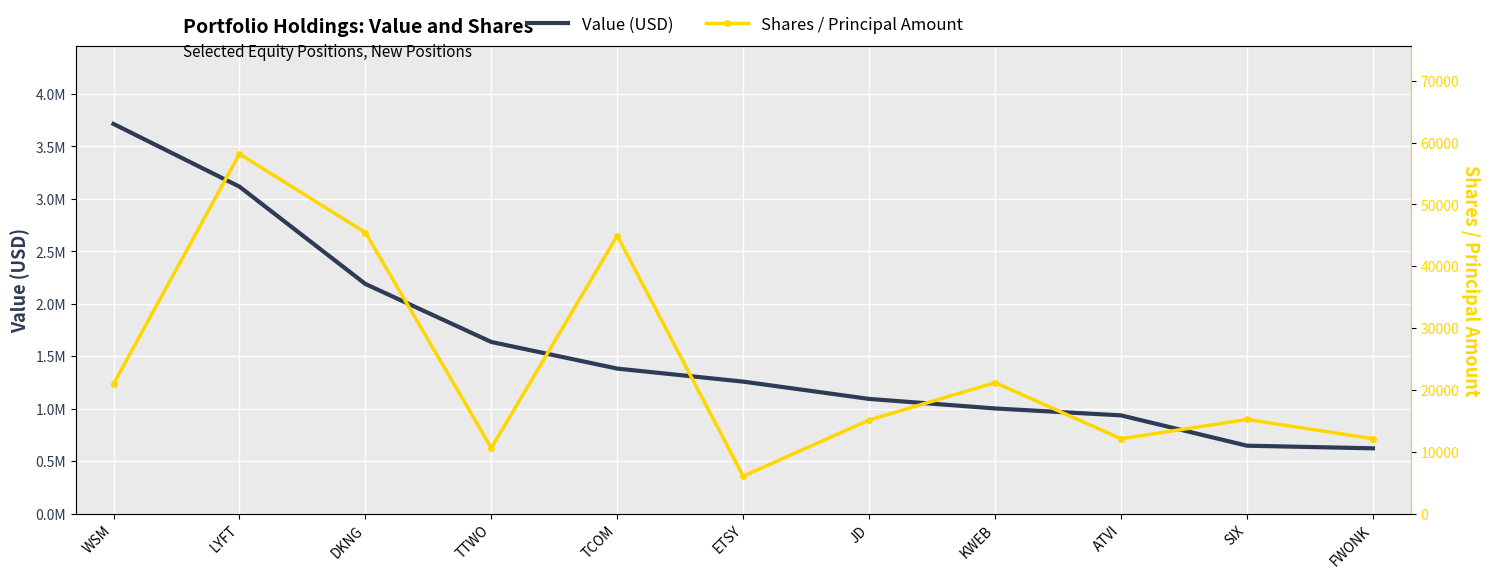

Reading left to right, what are all the values shown in this chart?

Value (USD): WSM=3715000	LYFT=3117000	DKNG=2189000	TTWO=1636000	TCOM=1382000	ETSY=1258000	JD=1093000	KWEB=1002000	ATVI=936000	SIX=647000	FWONK=622000
Shares / Principal Amount: WSM=20948	LYFT=58168	DKNG=45453	TTWO=10616	TCOM=44940	ETSY=6047	JD=15133	KWEB=21174	ATVI=12097	SIX=15221	FWONK=12103